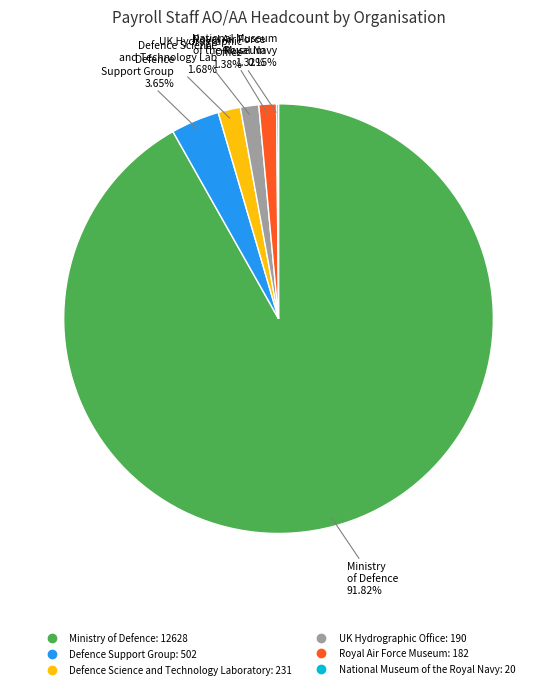

Is there any slice that represents more than half of the pie?

Yes